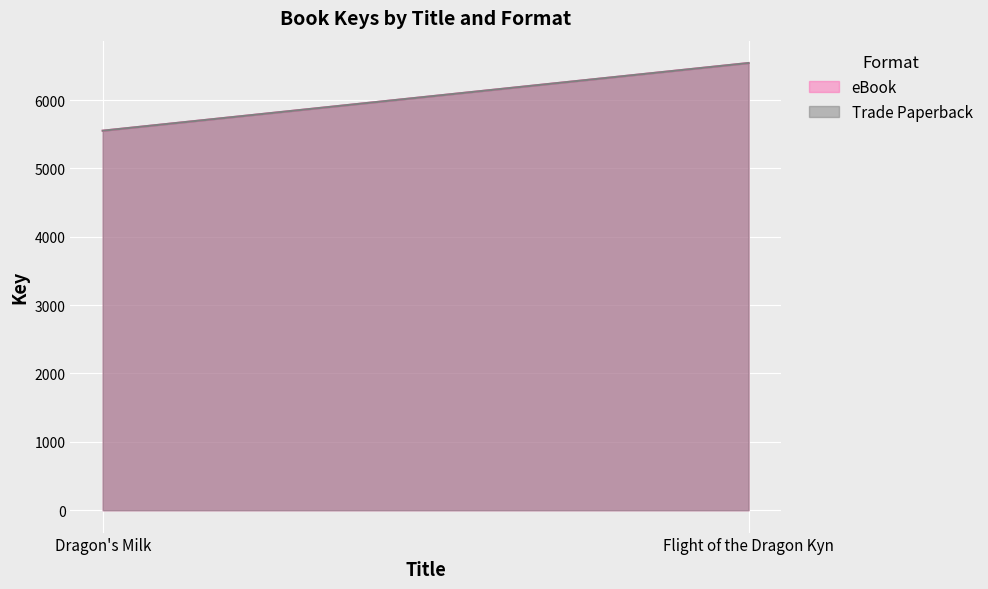

What is the value of the Trade Paperback point at the 1st from the left?

5551